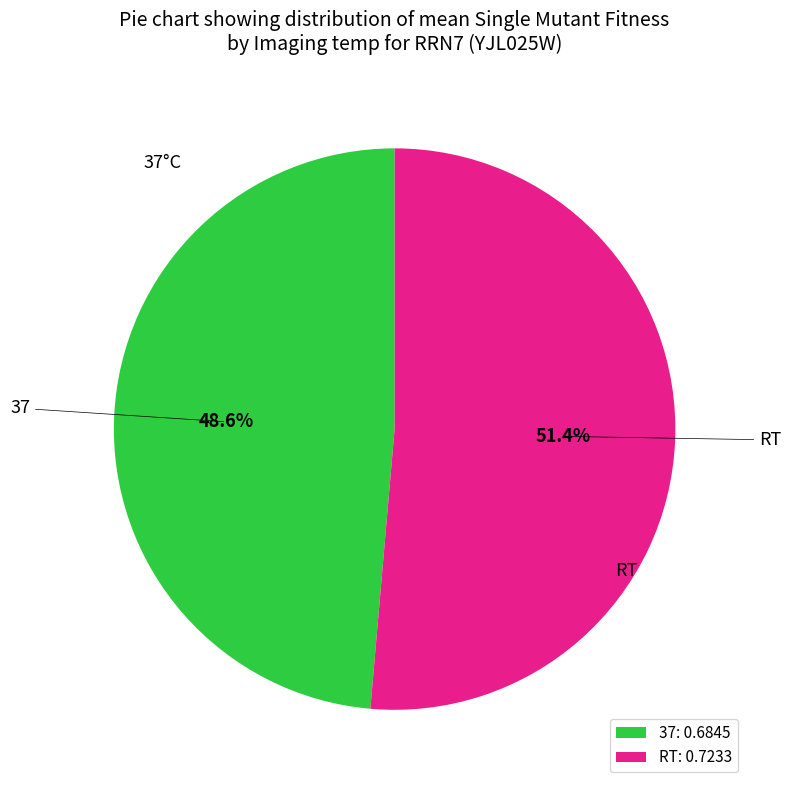

Which category has the biggest portion of the pie?

RT